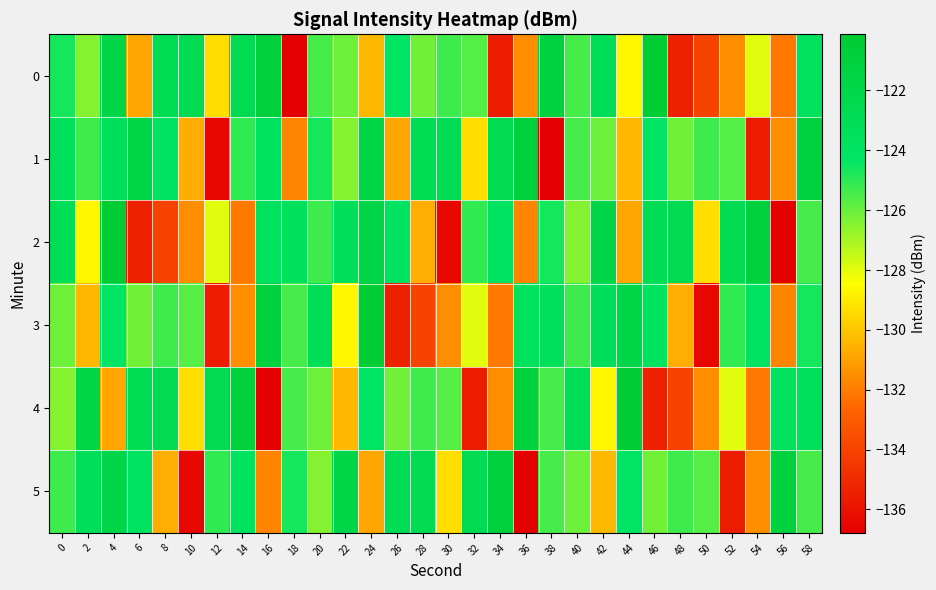

Count the number of data series in this chart.

6